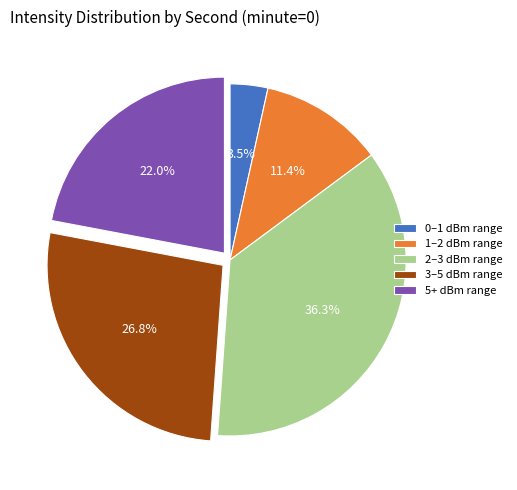

What percentage do 1–2 dBm range and 5+ dBm range together represent?

33.4%